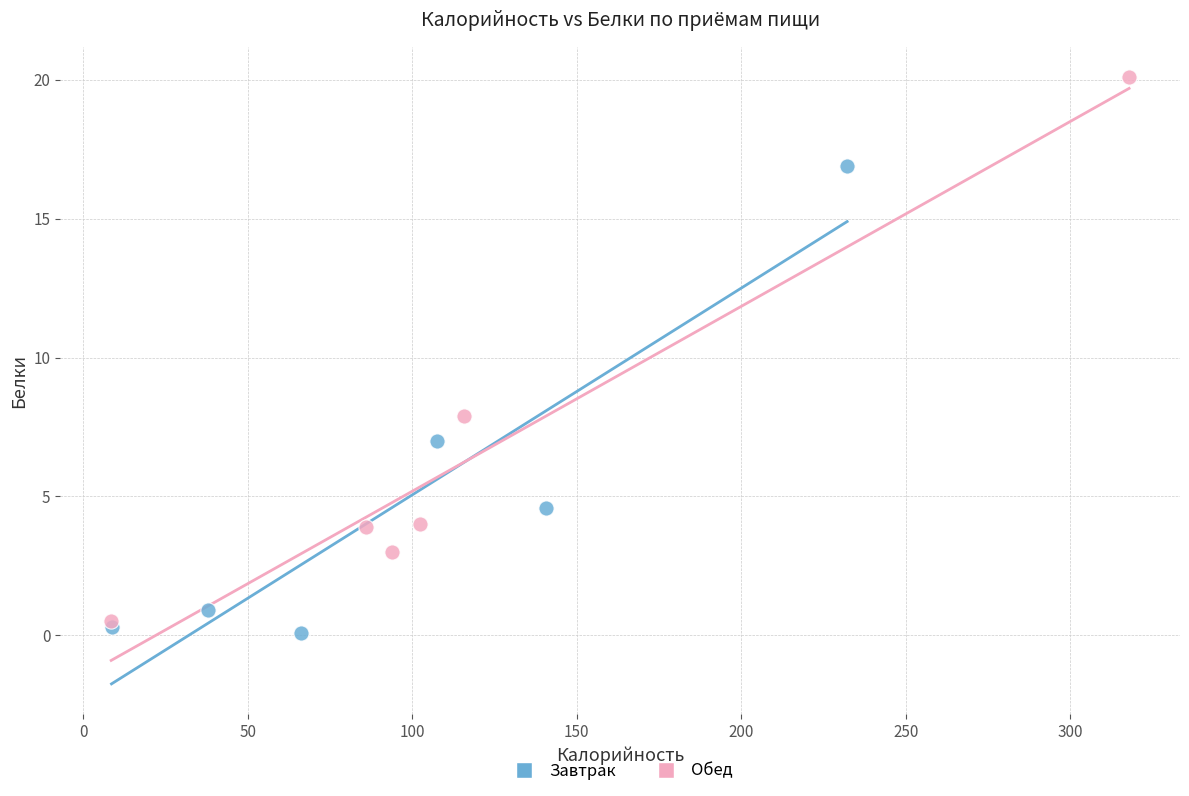

Which series reaches the maximum Y coordinate?

Обед